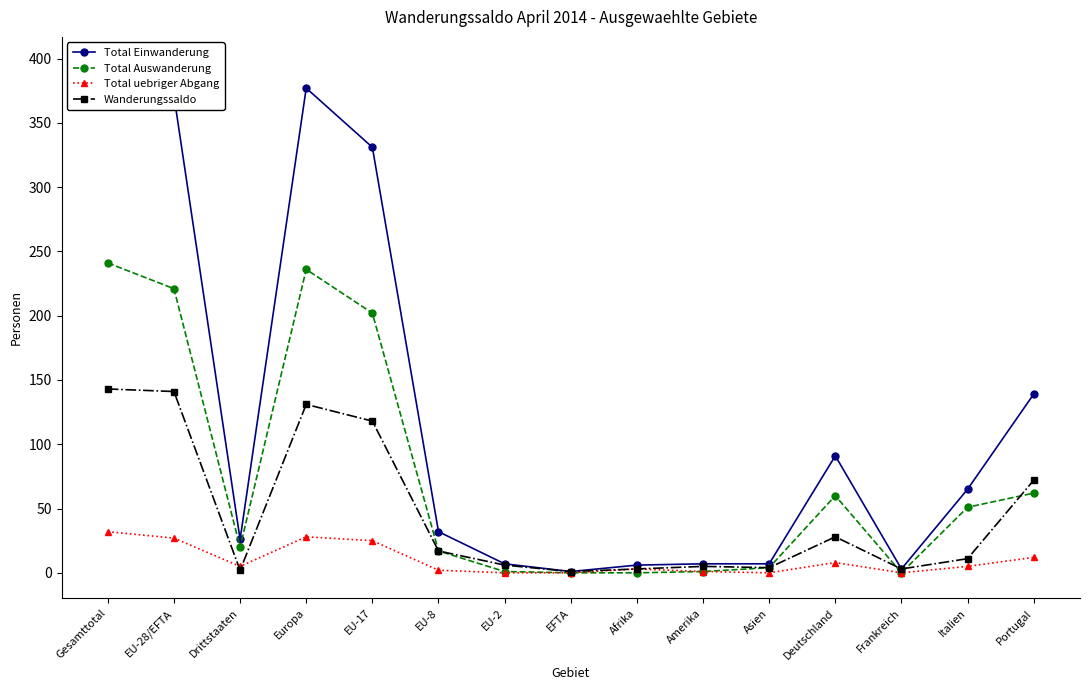

At which category is the sum across all series the highest?

Gesamttotal